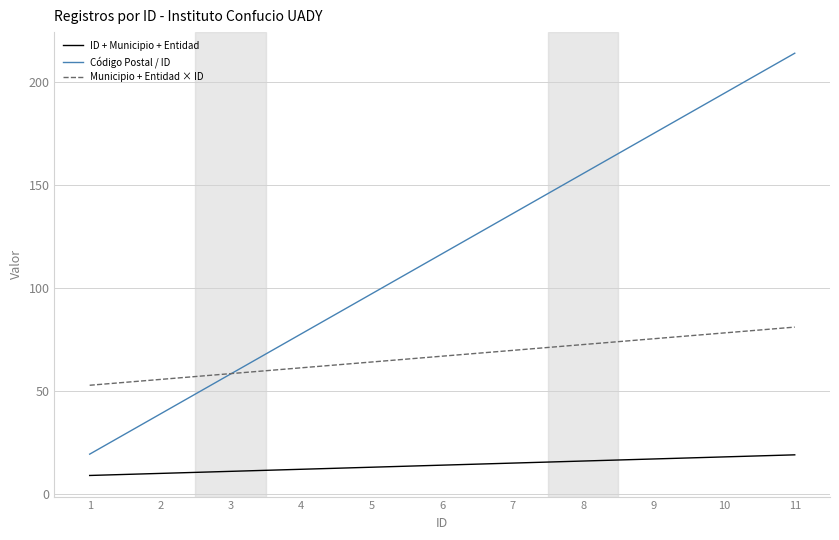

Which series has the largest range (max minus min)?

Código Postal / ID